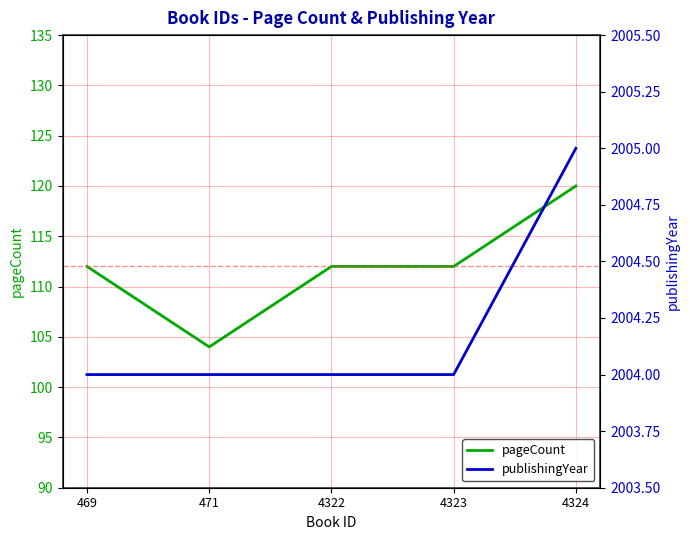

What is the spread (max minus min) of values at 471?

1900